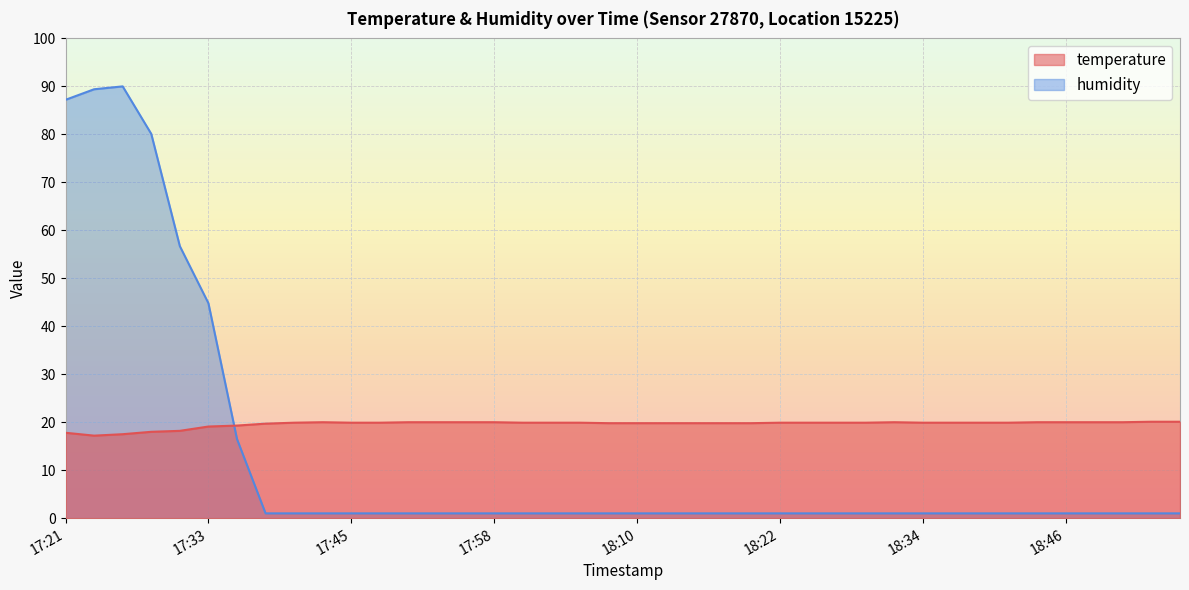

What is the difference between the maximum and minimum values in the humidity series?

89.0